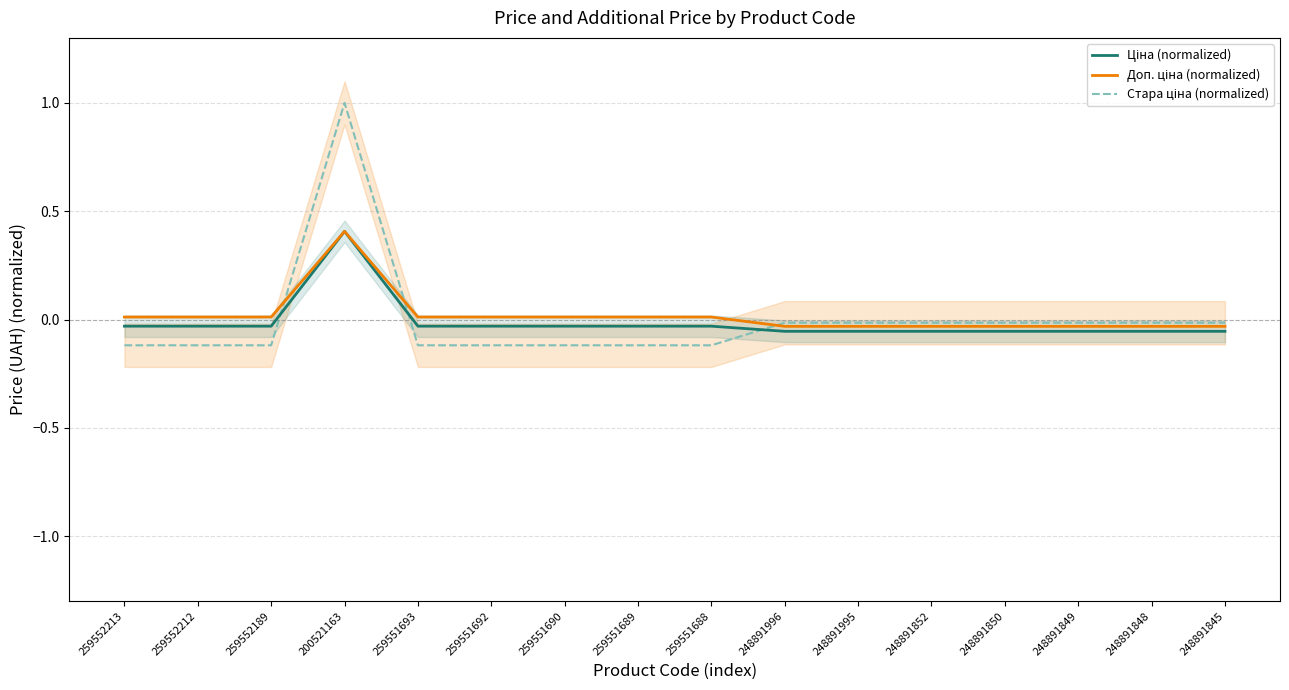

Where does the Доп. ціна (normalized) series first go above 0?

259552213